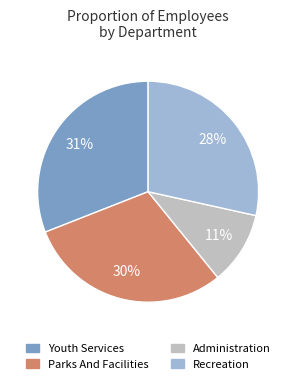

What percentage is the Administration slice, to the nearest percent?

11%